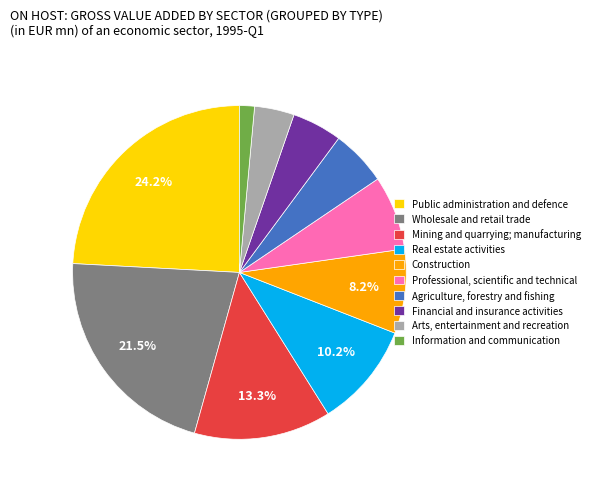

Rank the categories by value from lowest to highest.

Information and communication, Arts, entertainment and recreation, Financial and insurance activities, Agriculture, forestry and fishing, Professional, scientific and technical, Construction, Real estate activities, Mining and quarrying; manufacturing, Wholesale and retail trade, Public administration and defence